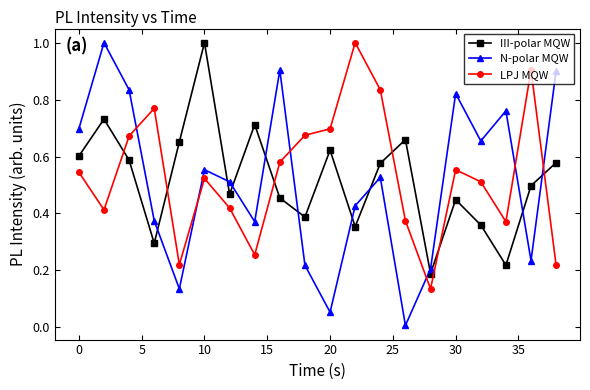

Is this an area chart (filled region under the line)?

No